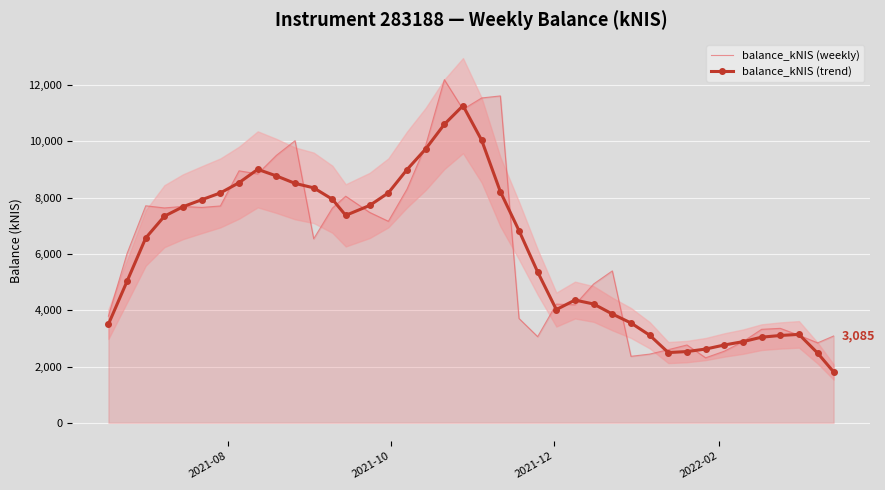

What is the maximum value for balance_kNIS (trend)?

11269.6